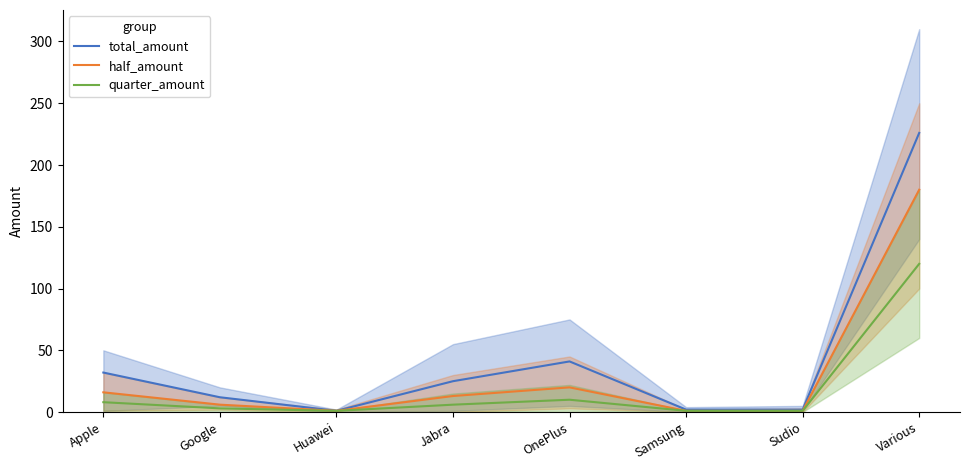

At which category does the chart reach its peak across all series?

Various